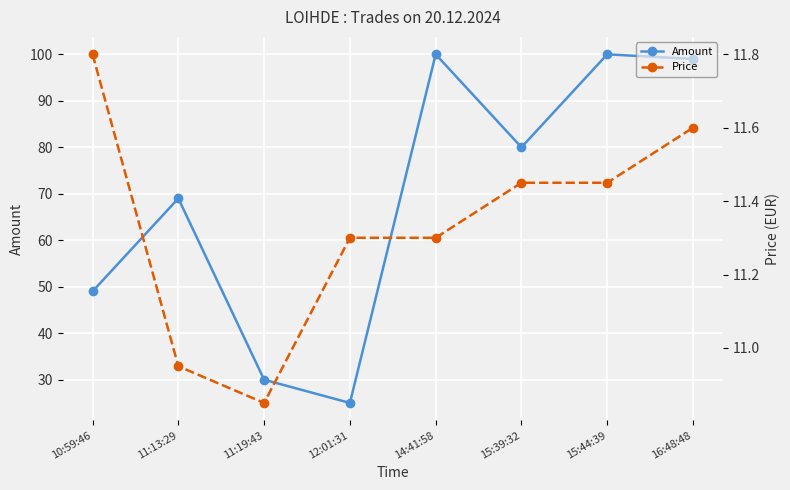

How many values in the Amount series are below 80?

4